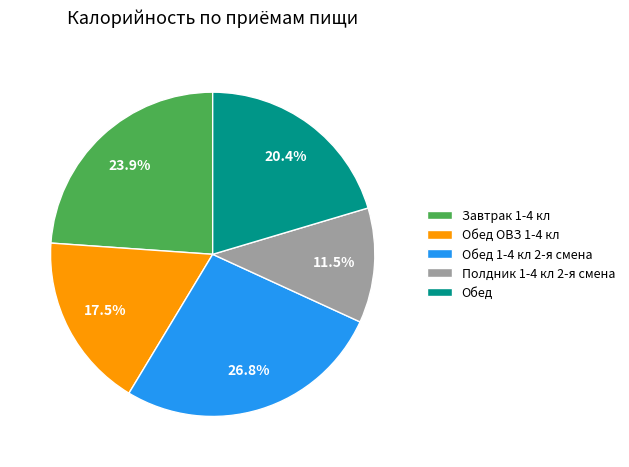

Count the number of slices in the pie.

5